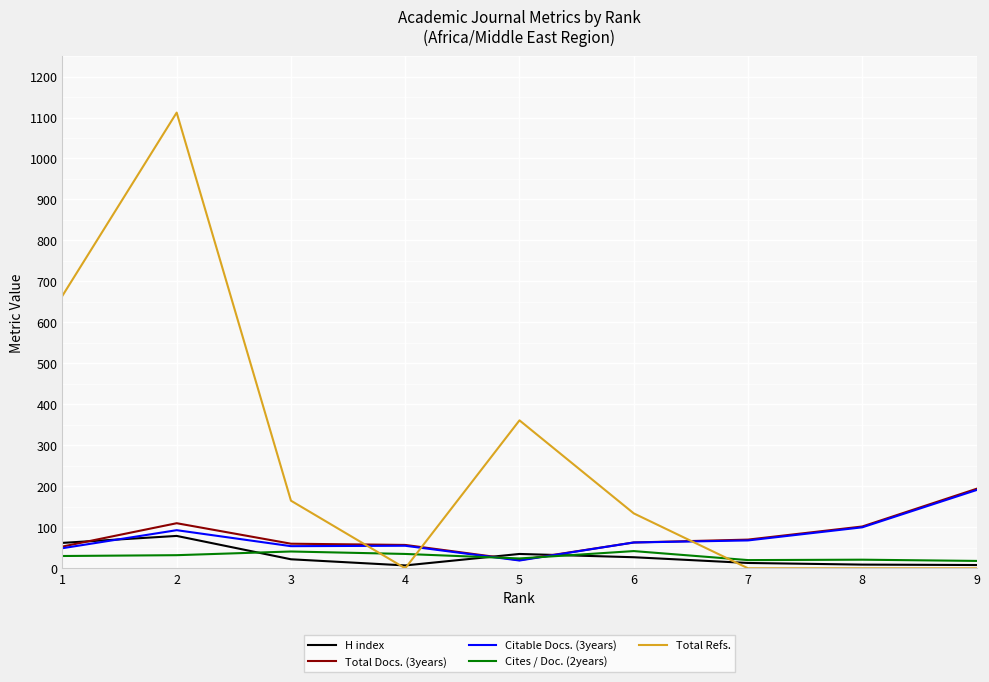

Which series has the largest total across all categories?

Total Refs.